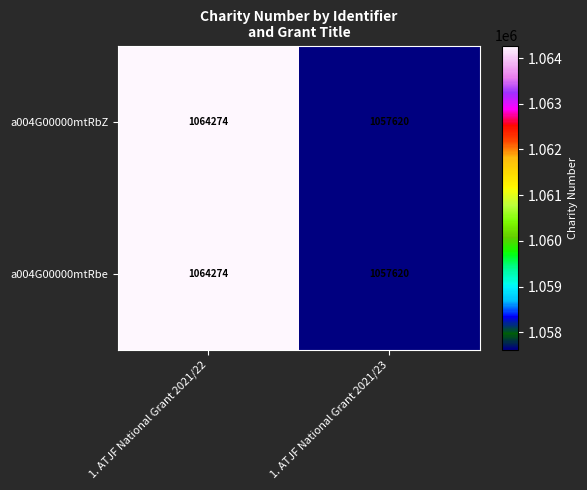

Is the value of a004G00000mtRbZ at 1. ATJF National Grant 2021/23 greater than the value of a004G00000mtRbe at 1. ATJF National Grant 2021/22?

No